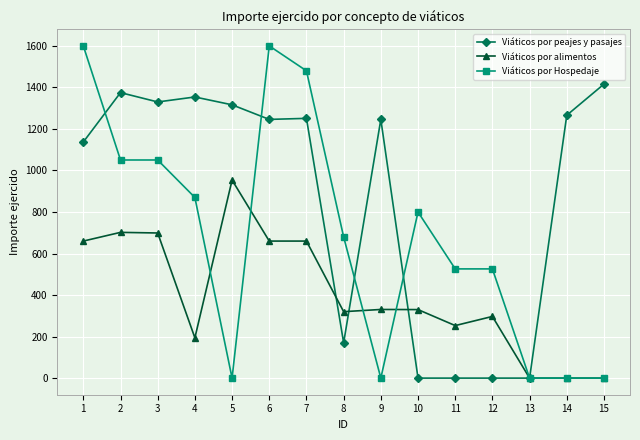

The value of Viáticos por Hospedaje at 11 is 526.0. True or false?

True